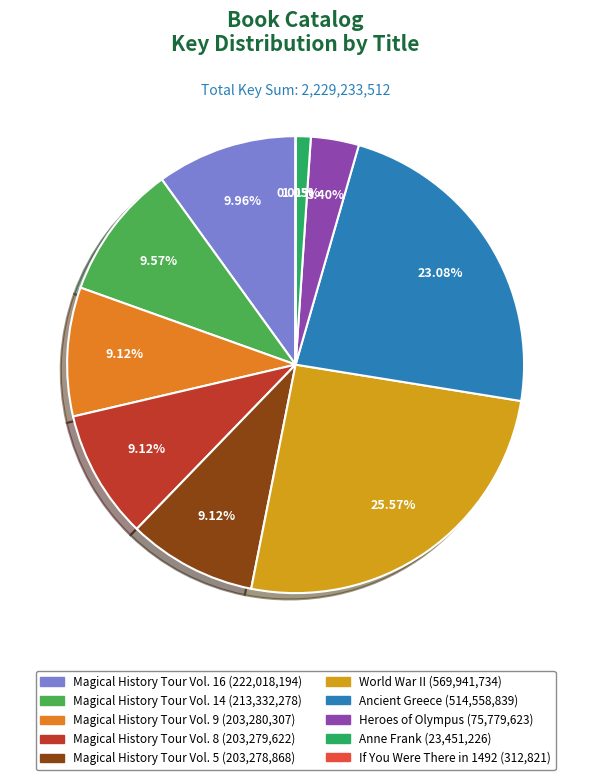

Do Anne Frank and Heroes of Olympus together represent more than half of the pie?

No